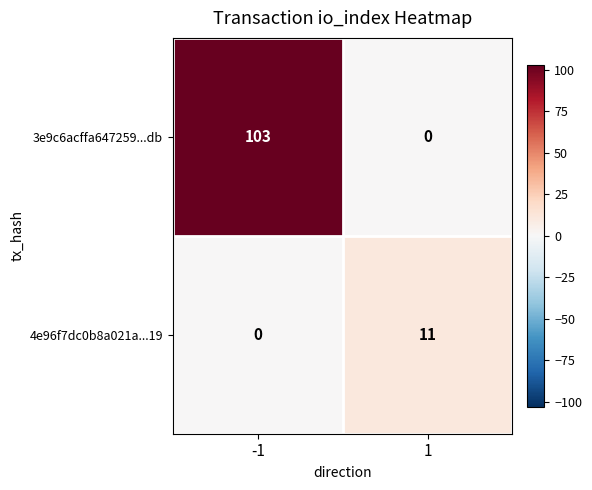

Which series changed the most between -1 and 1?

3e9c6acffa647259...db